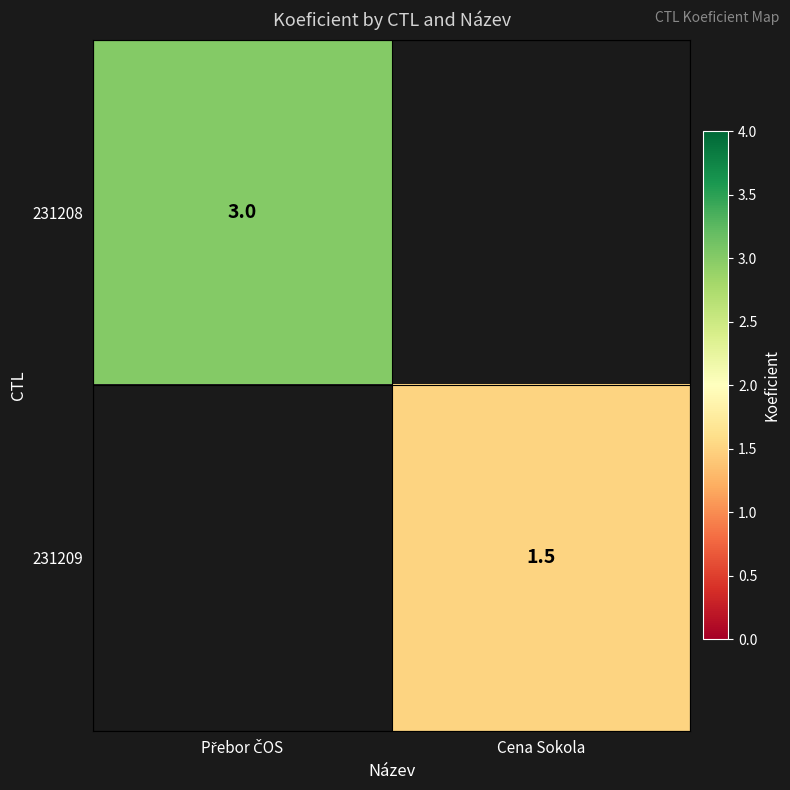

Which has a higher value, Přebor ČOS or Cena Sokola?

Přebor ČOS